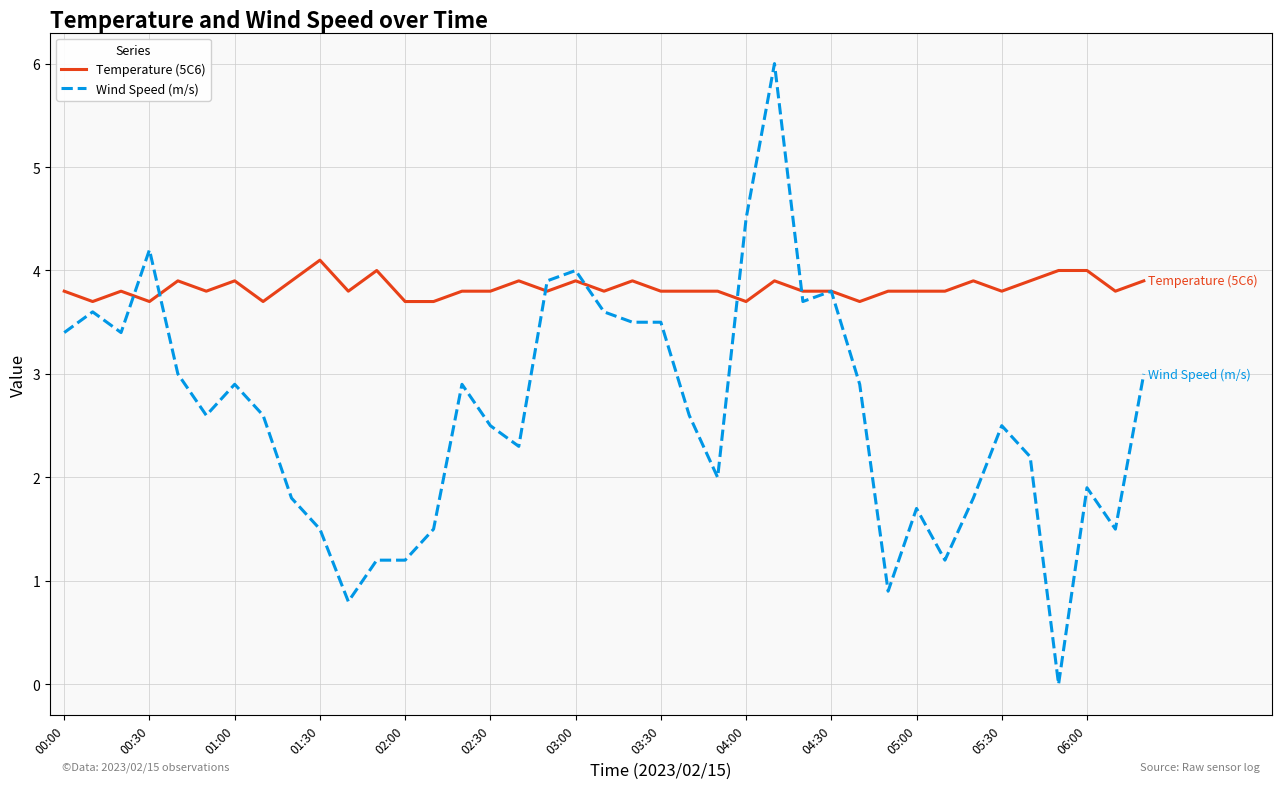

Which series has the largest range (max minus min)?

Wind Speed (m/s)